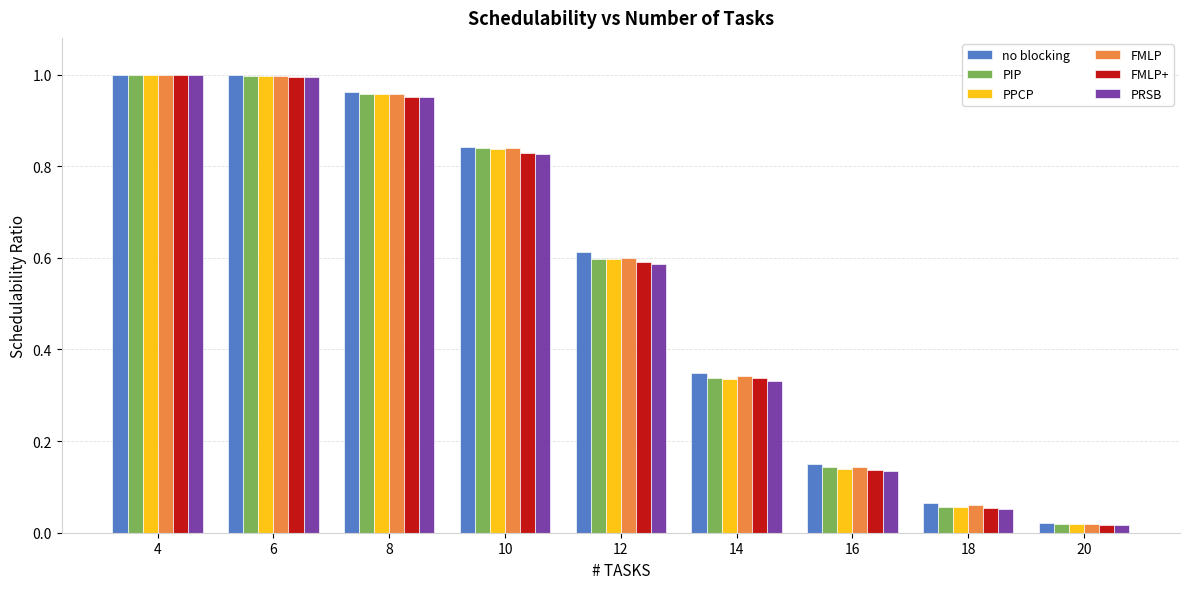

True or false: PIP has a value of 1.7 at 4.

False